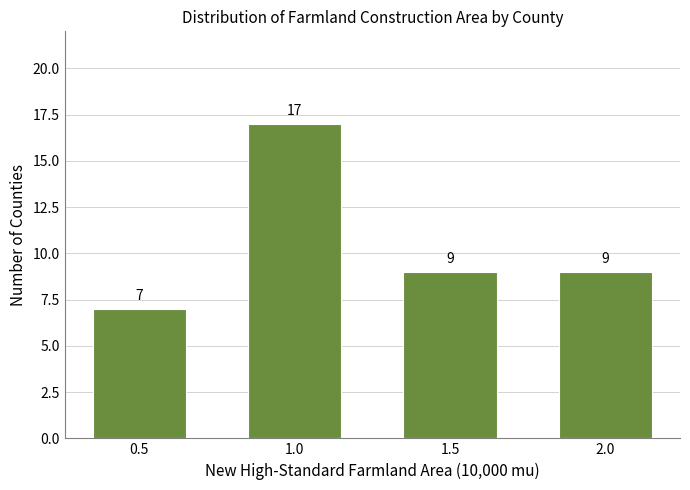

Reading left to right, list all the values displayed in this chart.

0.5=7	1.0=17	1.5=9	2.0=9